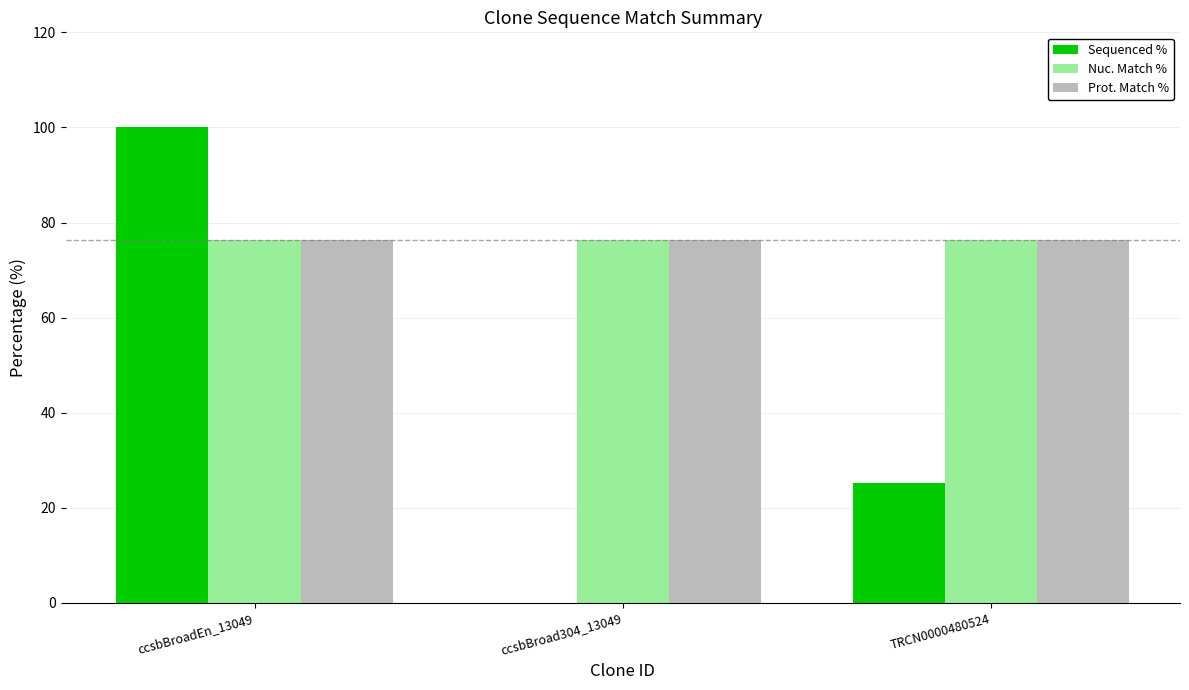

The Sequenced % series shows 100.0 at ccsbBroadEn_13049. True or false?

True